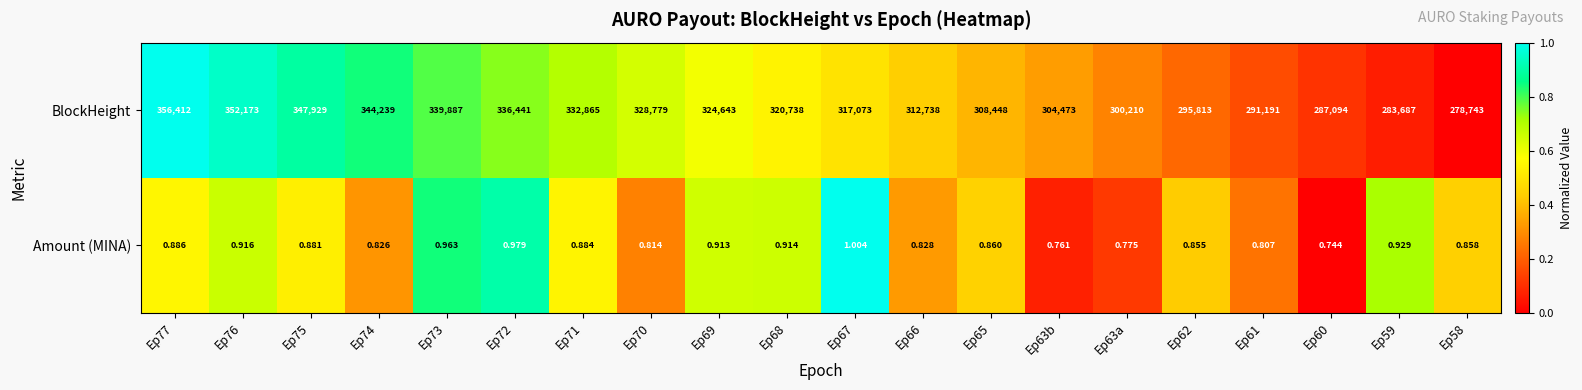

List the series in order of their overall mean, highest first.

BlockHeight, Amount (MINA)